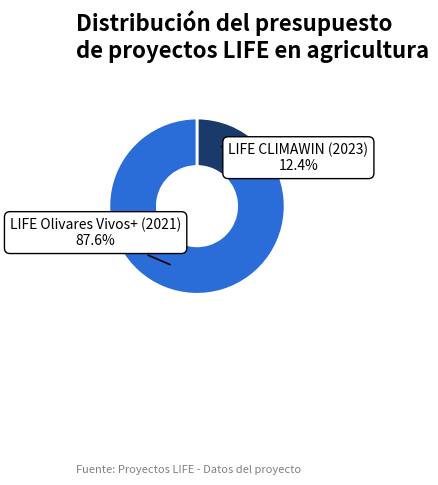

Is there a majority slice in this chart?

Yes